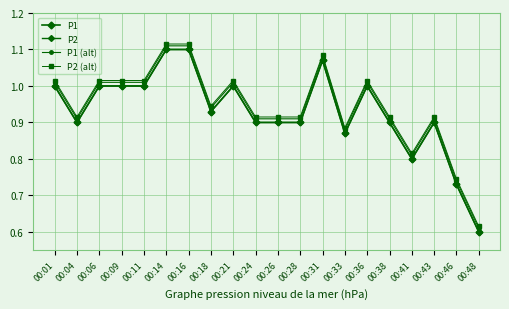

Rank the series by their maximum value, from highest to lowest.

P2 (alt), P1 (alt), P1, P2